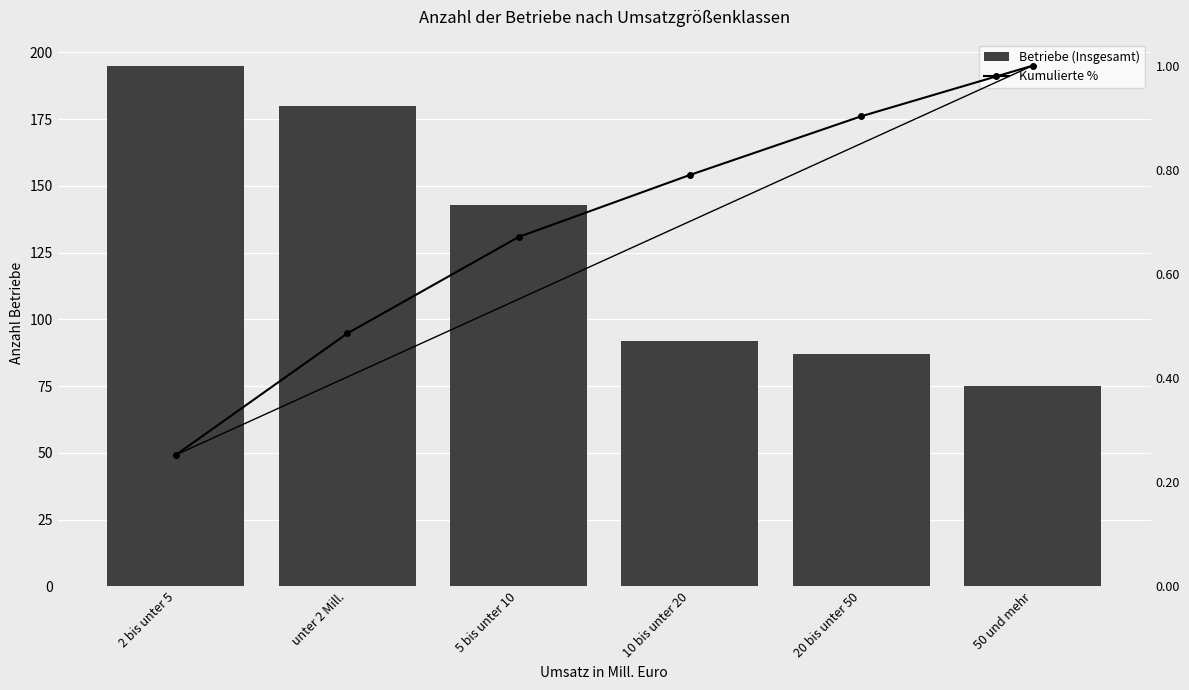

What position from the right is unter 2 Mill.?

5